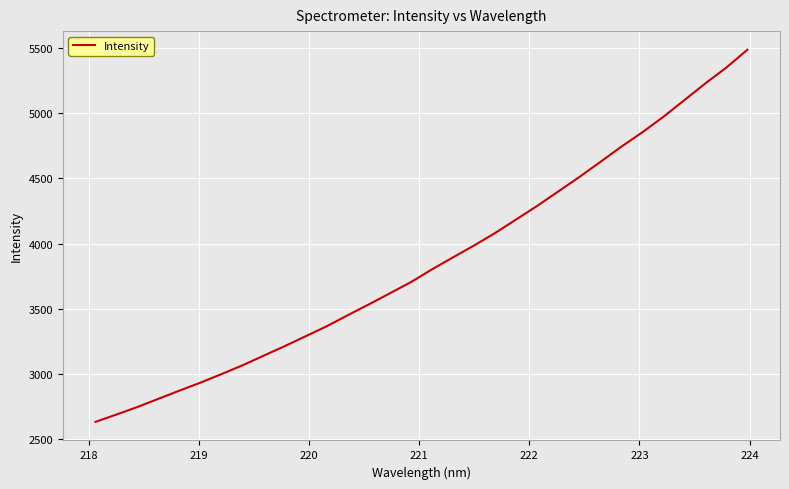

What is the minimum value shown in the chart?

2632.8